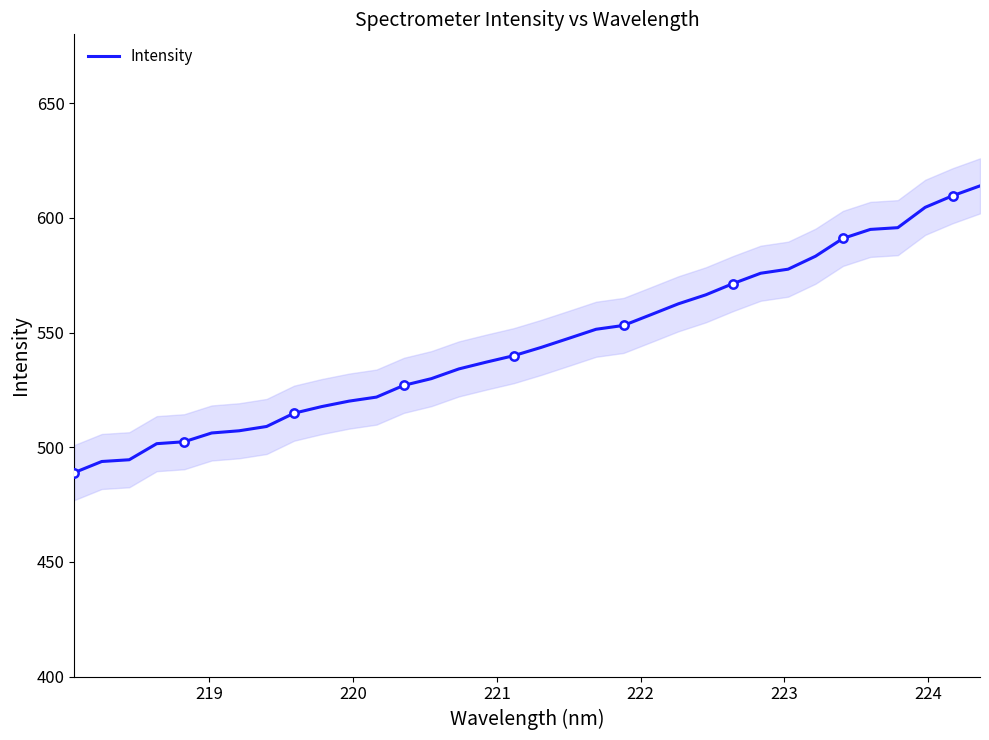

What is the smallest value displayed?

488.9